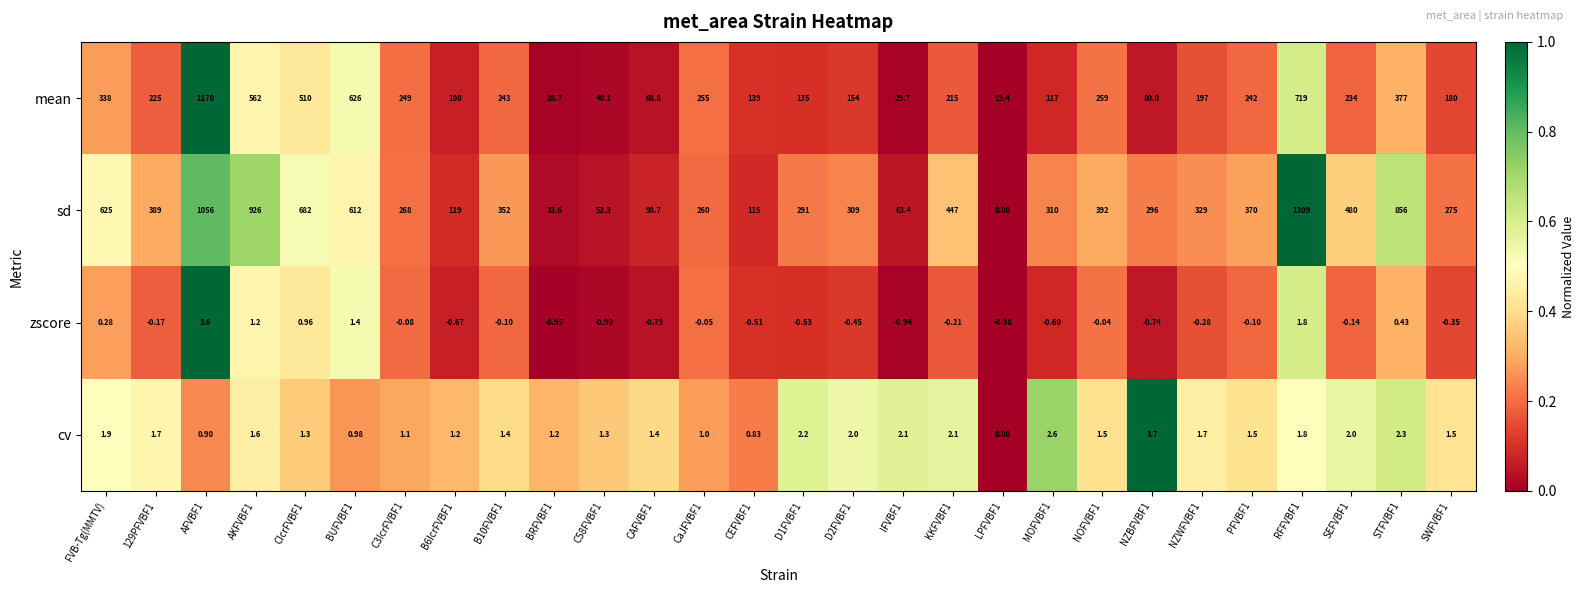

How many data points in zscore are above 0?

7